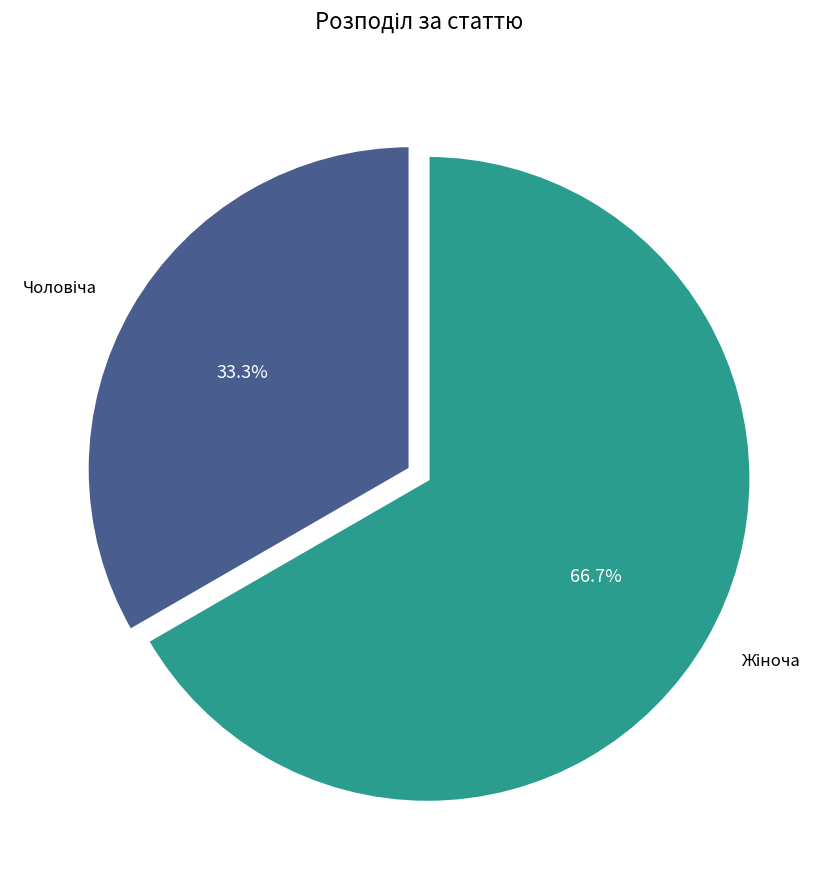

Does any single category account for the majority?

Yes